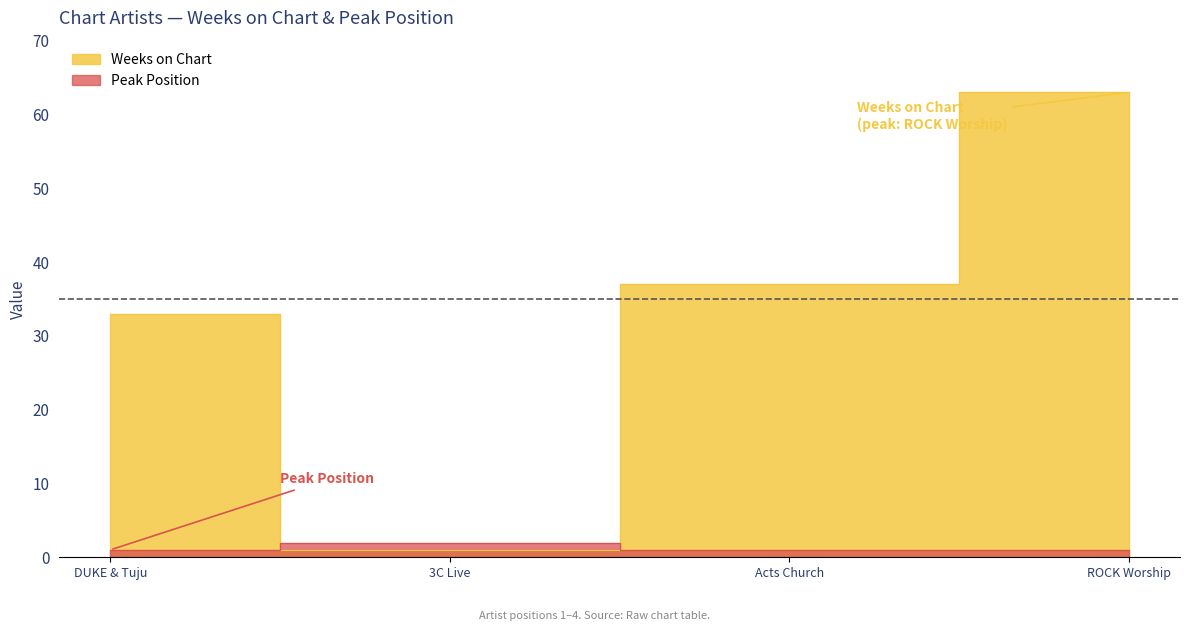

The value of Peak Position at DUKE & Tuju is 1. True or false?

False